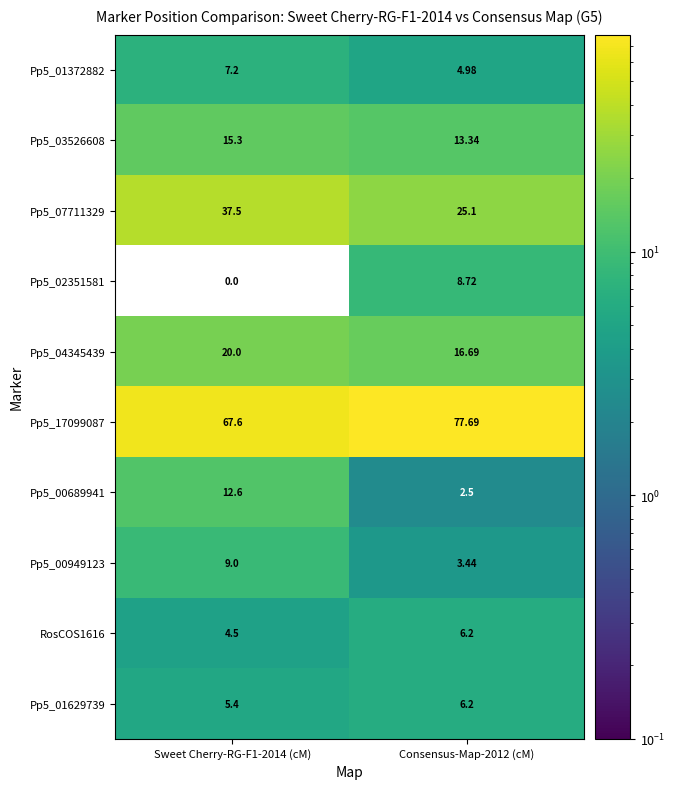

What is the spread (max minus min) of values at Sweet Cherry-RG-F1-2014 (cM)?

67.6